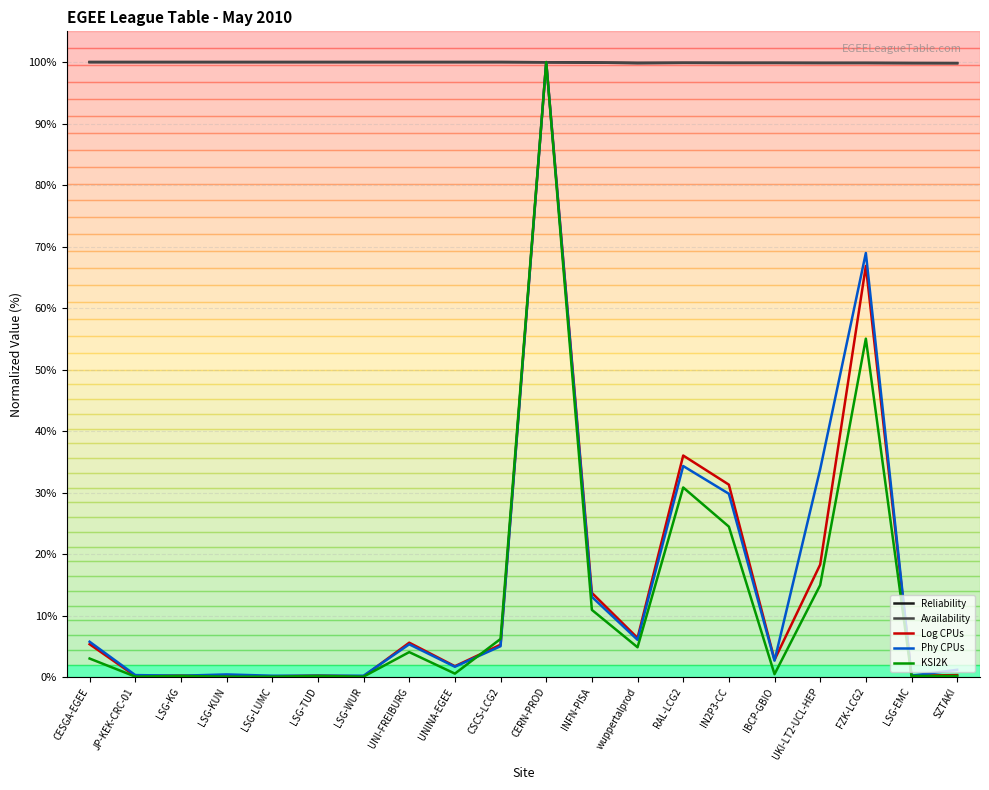

Reading left to right, what are all the values shown in this chart?

Reliability: CESGA-EGEE=1.0	JP-KEK-CRC-01=1.0	LSG-KG=1.0	LSG-KUN=1.0	LSG-LUMC=1.0	LSG-TUD=1.0	LSG-WUR=1.0	UNI-FREIBURG=1.0	UNINA-EGEE=1.0	CSCS-LCG2=1.0	CERN-PROD=1.0	INFN-PISA=1.0	wuppertalprod=1.0	RAL-LCG2=1.0	IN2P3-CC=1.0	IBCP-GBIO=1.0	UKI-LT2-UCL-HEP=1.0	FZK-LCG2=1.0	LSG-EMC=1.0	SZTAKI=1.0
Availability: CESGA-EGEE=1.0	JP-KEK-CRC-01=1.0	LSG-KG=1.0	LSG-KUN=1.0	LSG-LUMC=1.0	LSG-TUD=1.0	LSG-WUR=1.0	UNI-FREIBURG=1.0	UNINA-EGEE=1.0	CSCS-LCG2=1.0	CERN-PROD=1.0	INFN-PISA=1.0	wuppertalprod=1.0	RAL-LCG2=1.0	IN2P3-CC=1.0	IBCP-GBIO=1.0	UKI-LT2-UCL-HEP=1.0	FZK-LCG2=1.0	LSG-EMC=1.0	SZTAKI=1.0
Log CPUs: CESGA-EGEE=0.1	JP-KEK-CRC-01=0.0	LSG-KG=0.0	LSG-KUN=0.0	LSG-LUMC=0.0	LSG-TUD=0.0	LSG-WUR=0.0	UNI-FREIBURG=0.1	UNINA-EGEE=0.0	CSCS-LCG2=0.1	CERN-PROD=1.0	INFN-PISA=0.1	wuppertalprod=0.1	RAL-LCG2=0.4	IN2P3-CC=0.3	IBCP-GBIO=0.0	UKI-LT2-UCL-HEP=0.2	FZK-LCG2=0.7	LSG-EMC=0.0	SZTAKI=0.0
Phy CPUs: CESGA-EGEE=0.1	JP-KEK-CRC-01=0.0	LSG-KG=0.0	LSG-KUN=0.0	LSG-LUMC=0.0	LSG-TUD=0.0	LSG-WUR=0.0	UNI-FREIBURG=0.1	UNINA-EGEE=0.0	CSCS-LCG2=0.1	CERN-PROD=1.0	INFN-PISA=0.1	wuppertalprod=0.1	RAL-LCG2=0.3	IN2P3-CC=0.3	IBCP-GBIO=0.0	UKI-LT2-UCL-HEP=0.3	FZK-LCG2=0.7	LSG-EMC=0.0	SZTAKI=0.0
KSI2K: CESGA-EGEE=0.0	JP-KEK-CRC-01=0.0	LSG-KG=0.0	LSG-KUN=0.0	LSG-LUMC=0.0	LSG-TUD=0.0	LSG-WUR=0.0	UNI-FREIBURG=0.0	UNINA-EGEE=0.0	CSCS-LCG2=0.1	CERN-PROD=1.0	INFN-PISA=0.1	wuppertalprod=0.0	RAL-LCG2=0.3	IN2P3-CC=0.2	IBCP-GBIO=0.0	UKI-LT2-UCL-HEP=0.1	FZK-LCG2=0.6	LSG-EMC=0.0	SZTAKI=0.0